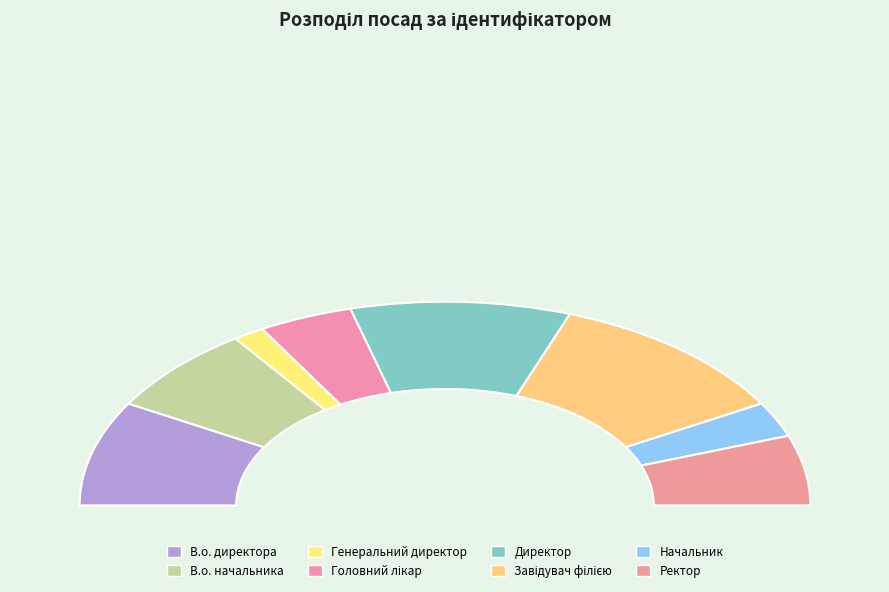

Is it true that Начальник is 17% of the pie?

False